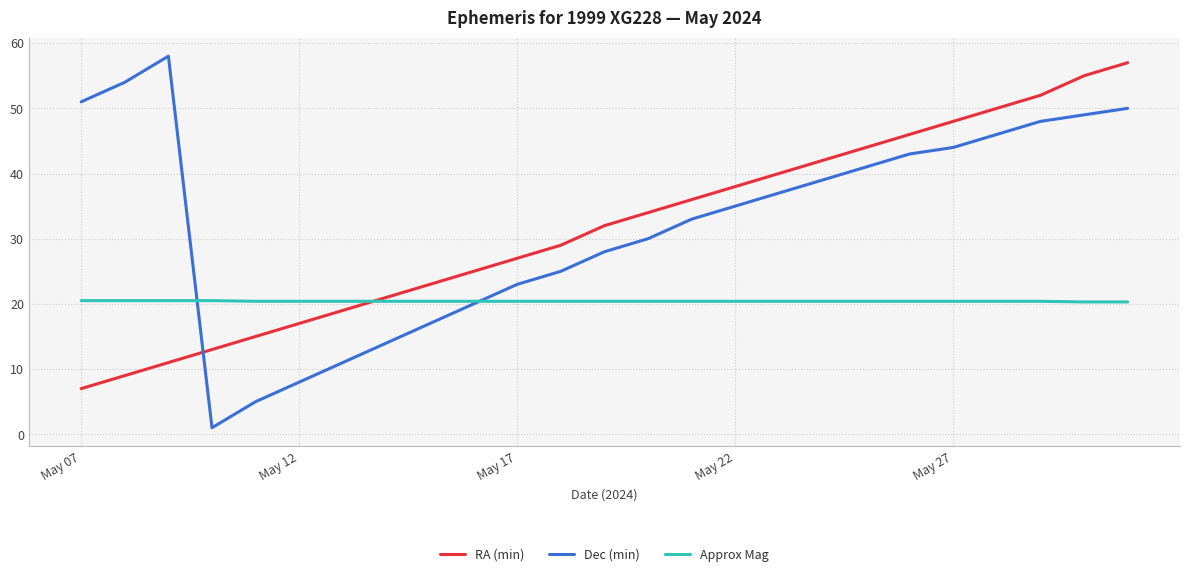

Which series has the largest range (max minus min)?

Dec (min)